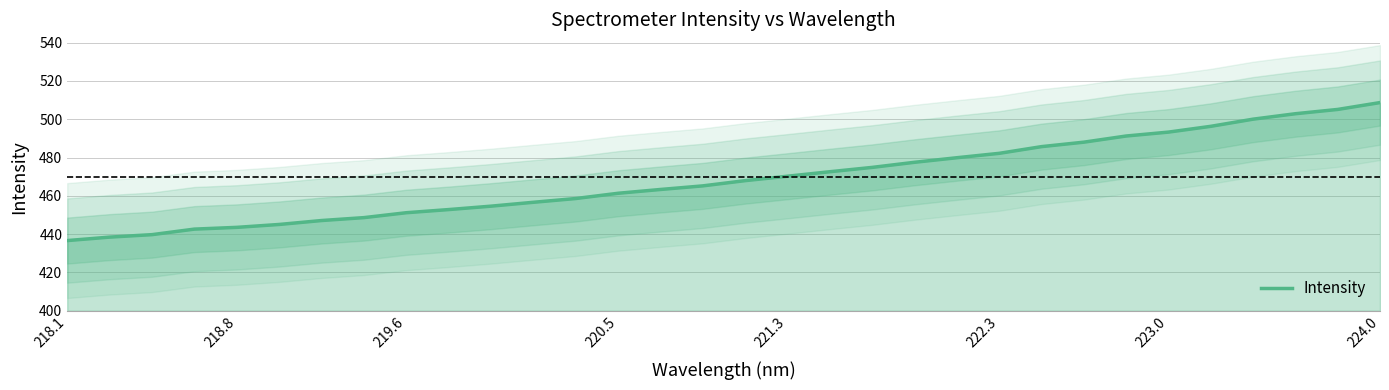

The Intensity series shows 436.7 at 218.1. True or false?

True